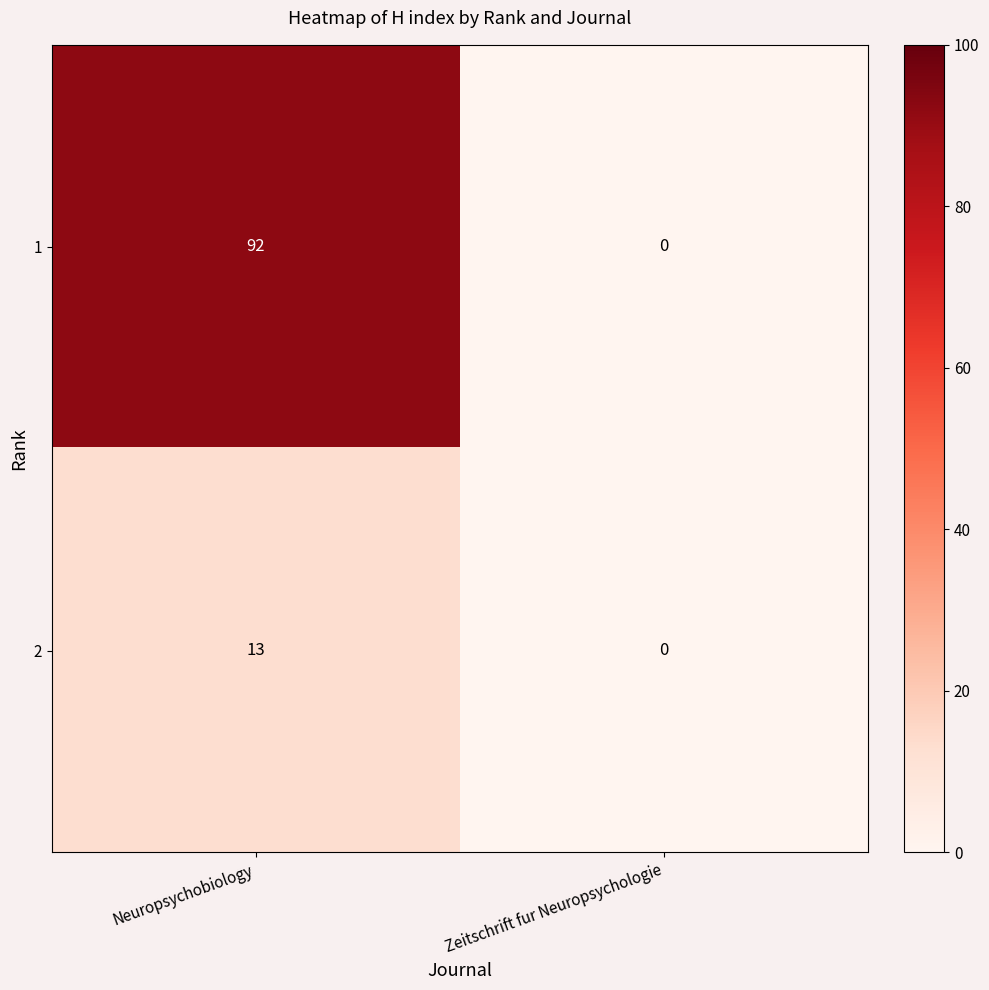

How many data points in 1 are less than 92?

1